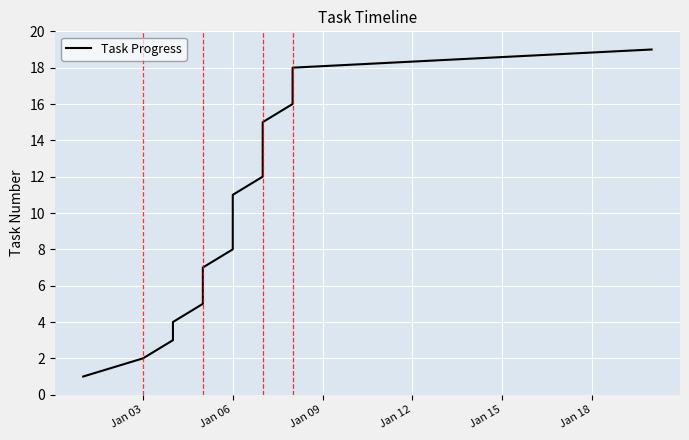

What is the average value?

10